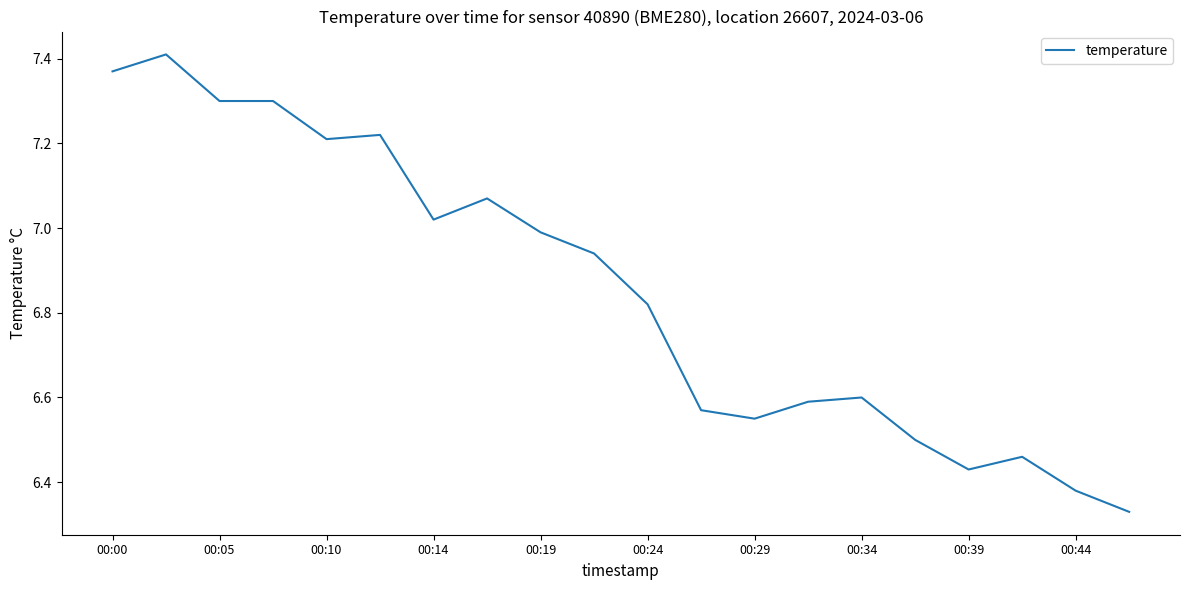

What is the difference between the maximum and minimum values?

1.1